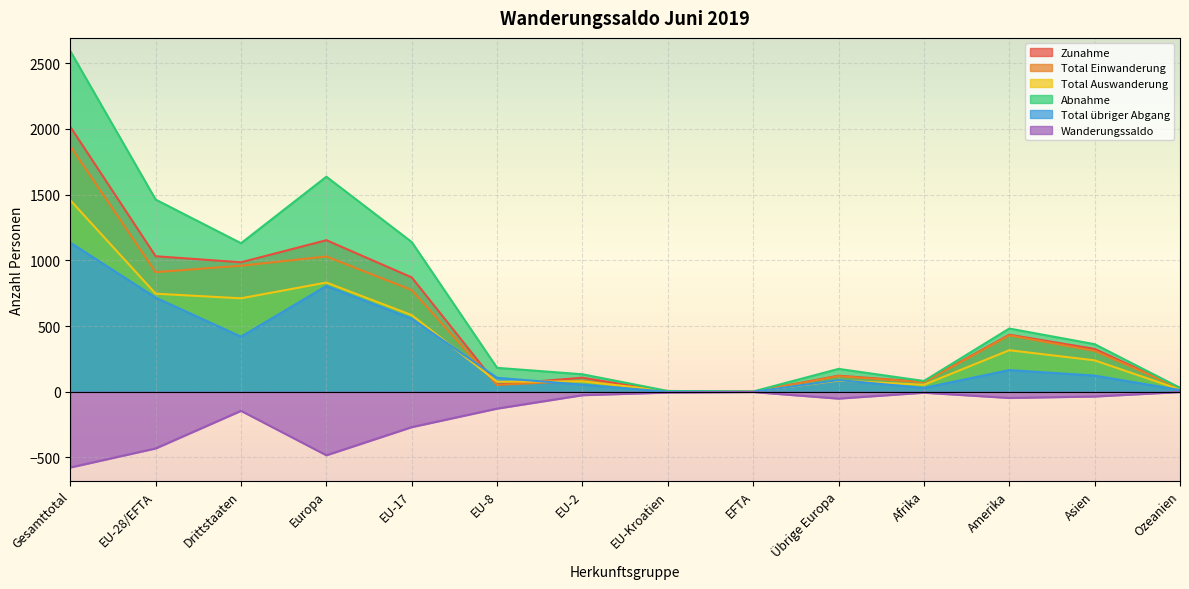

Is it true that Zunahme equals 596 at Drittstaaten?

False